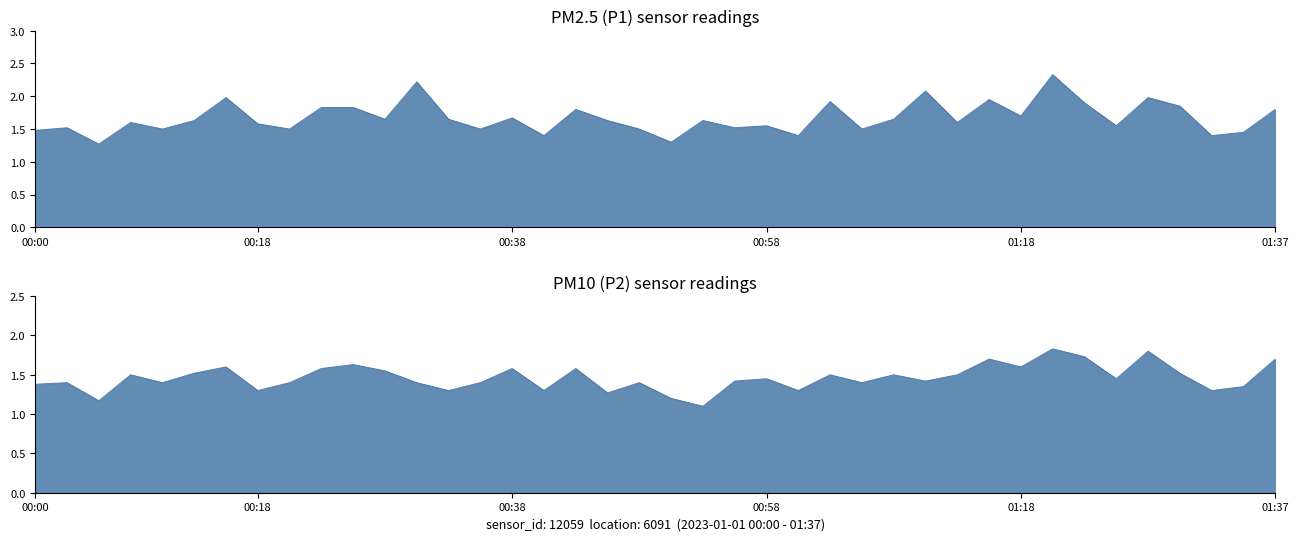

At which category does the chart reach its peak across all series?

01:20